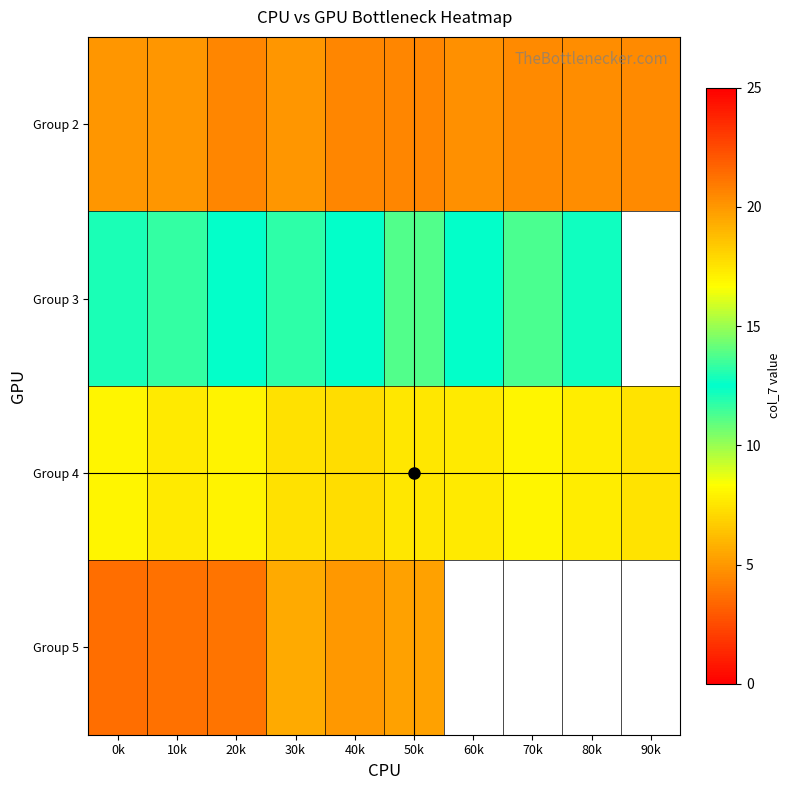

List the labels in order of Group 2 value, smallest first.

50k, 20k, 40k, 90k, 70k, 80k, 60k, 10k, 30k, 0k